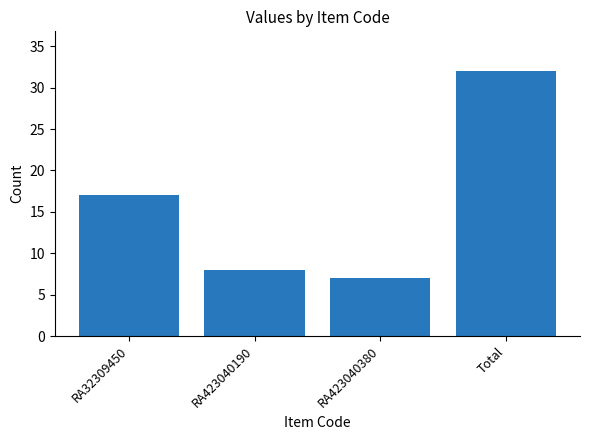

Approximately how many times larger is the value at RA423040190 compared to RA423040380?

1.1